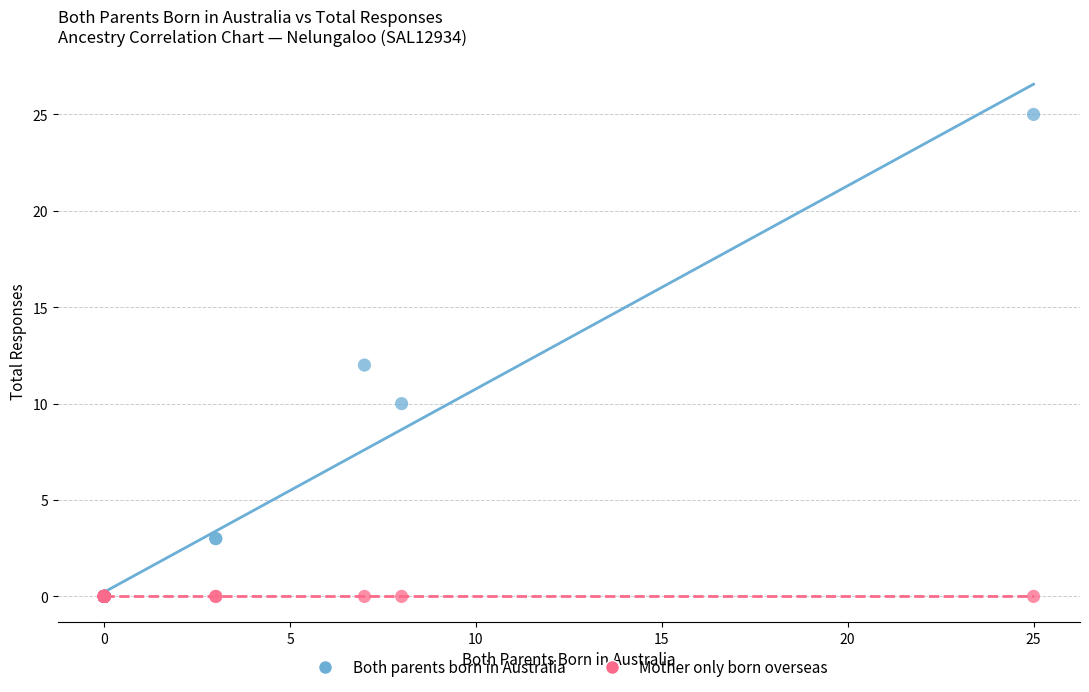

What are all the series names shown in the legend?

Both parents born in Australia, Mother only born overseas